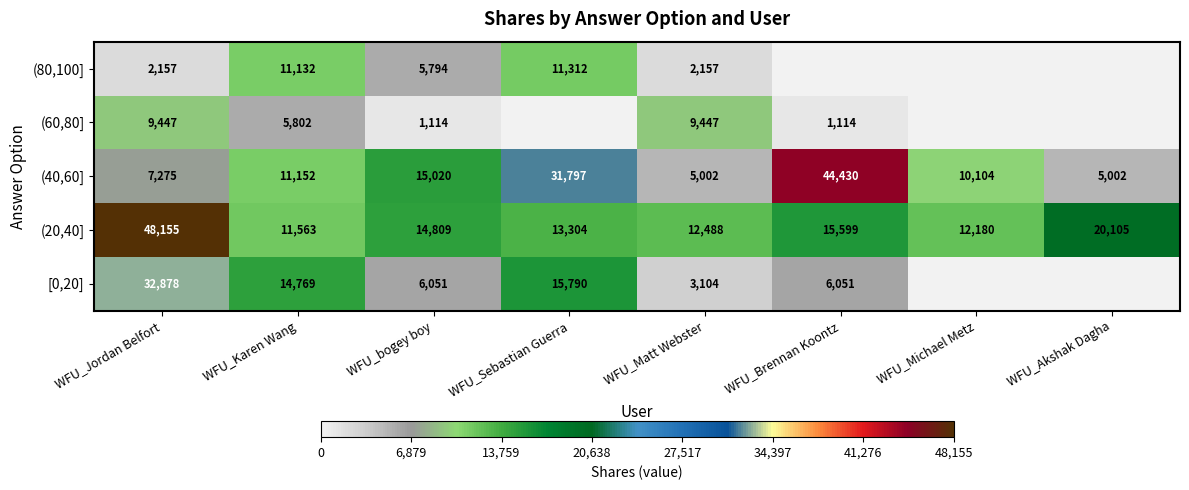

At which label is (20,40] closest to 29859?

WFU_Akshak Dagha